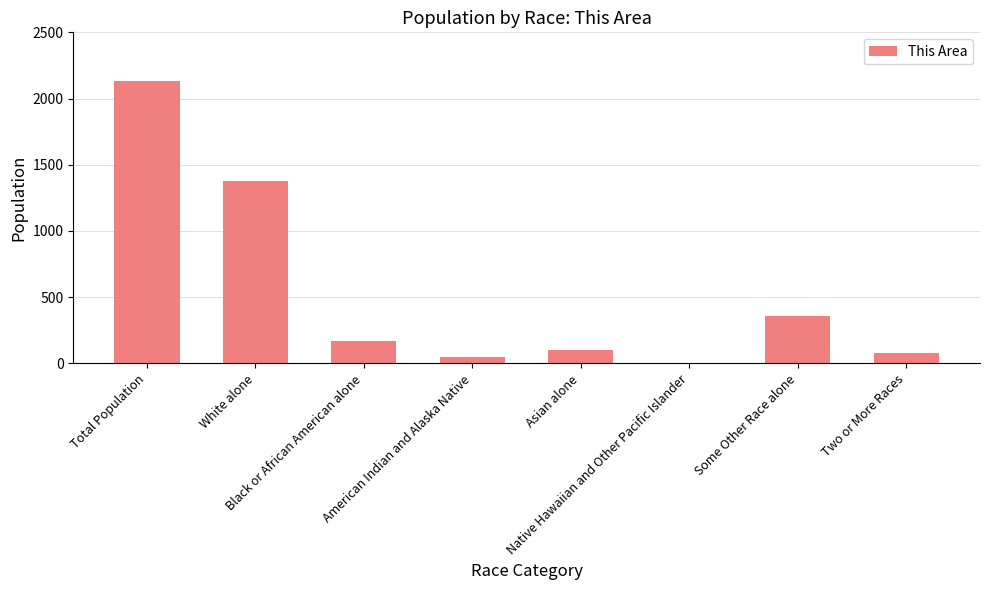

What is the maximum value shown in the chart?

2135